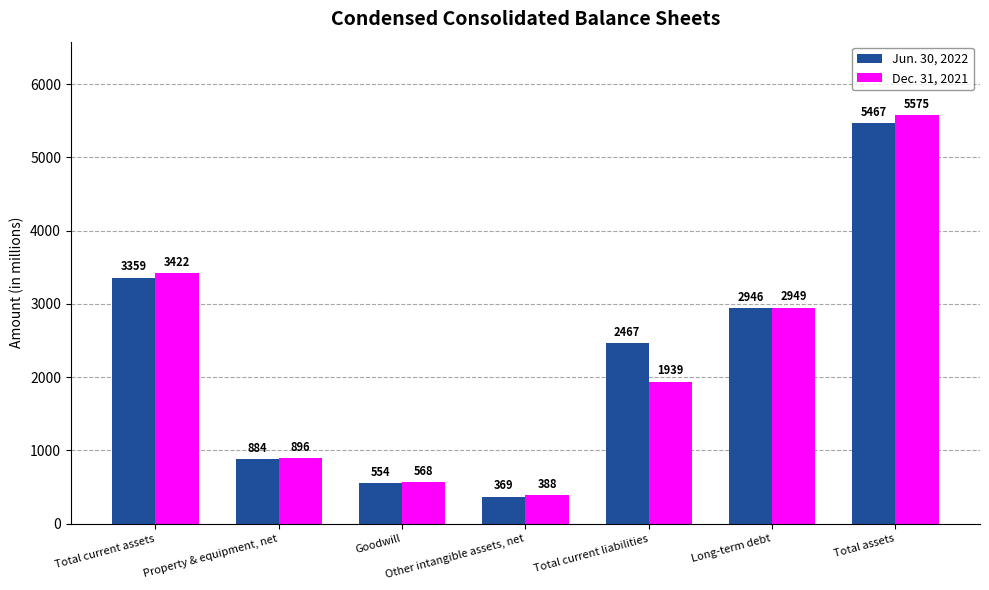

How many values in the Jun. 30, 2022 series are below 2467?

3